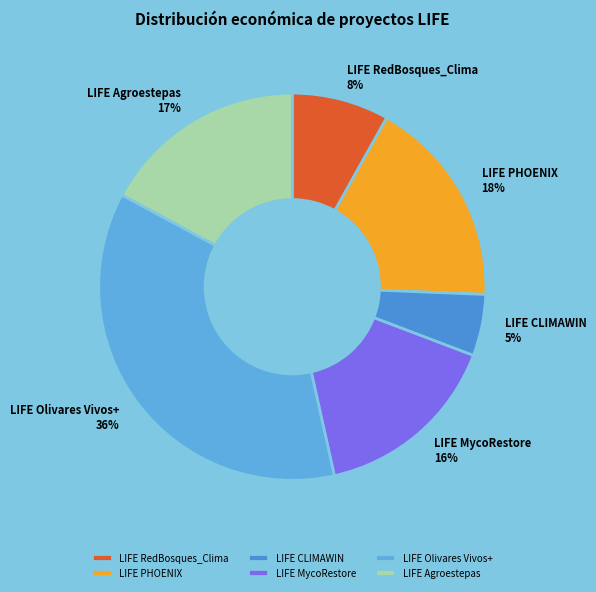

Does any single category account for the majority?

No